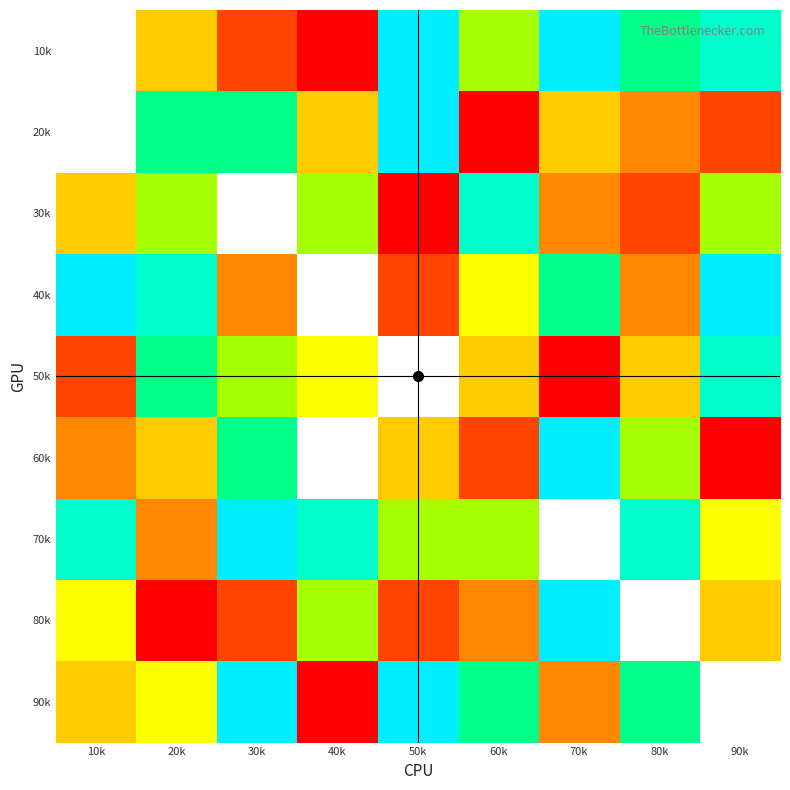

The value of 50k at 30k is 6.0. True or false?

True